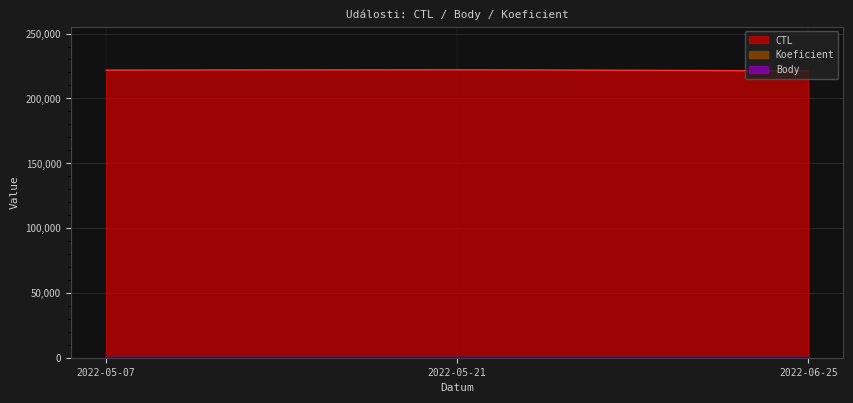

Which series has the widest spread of values?

CTL